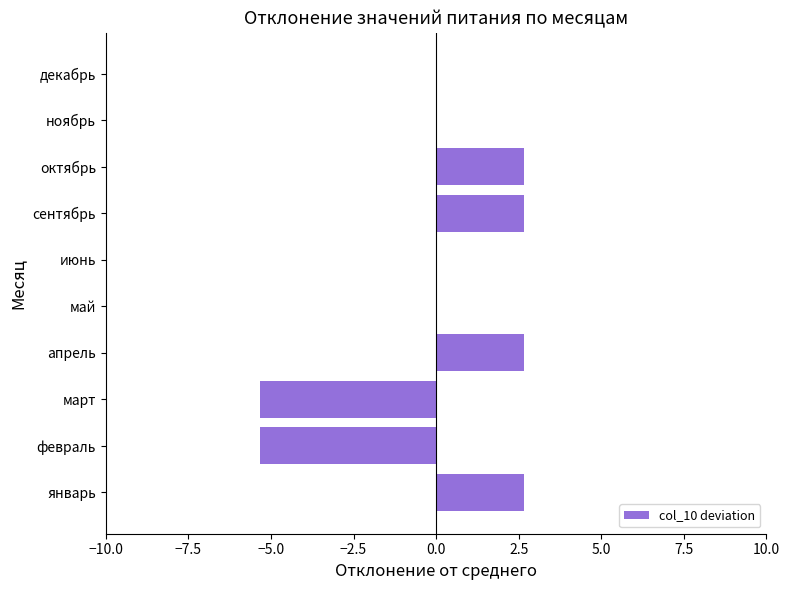

Reading bottom to top, extract all data points from this chart.

январь=2.7	февраль=-5.3	март=-5.3	апрель=2.7	май=0.0	июнь=0.0	сентябрь=2.7	октябрь=2.7	ноябрь=0.0	декабрь=0.0